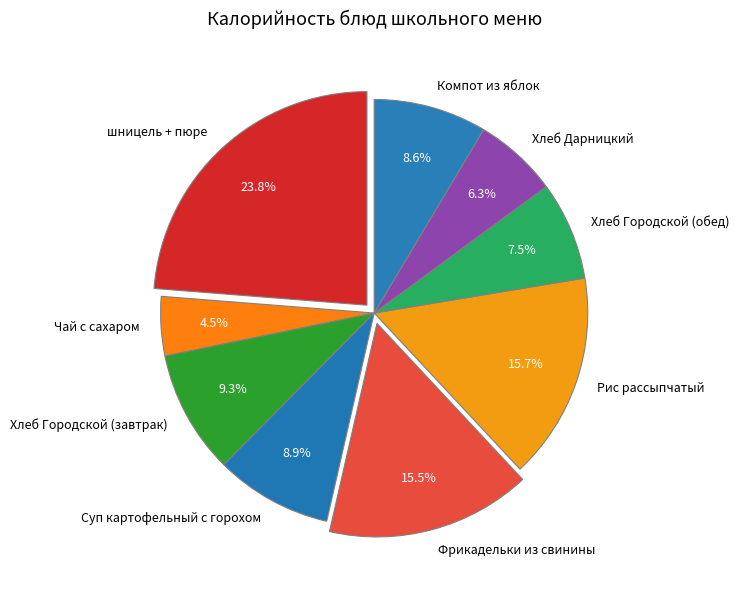

Which category has the biggest portion of the pie?

шницель + пюре